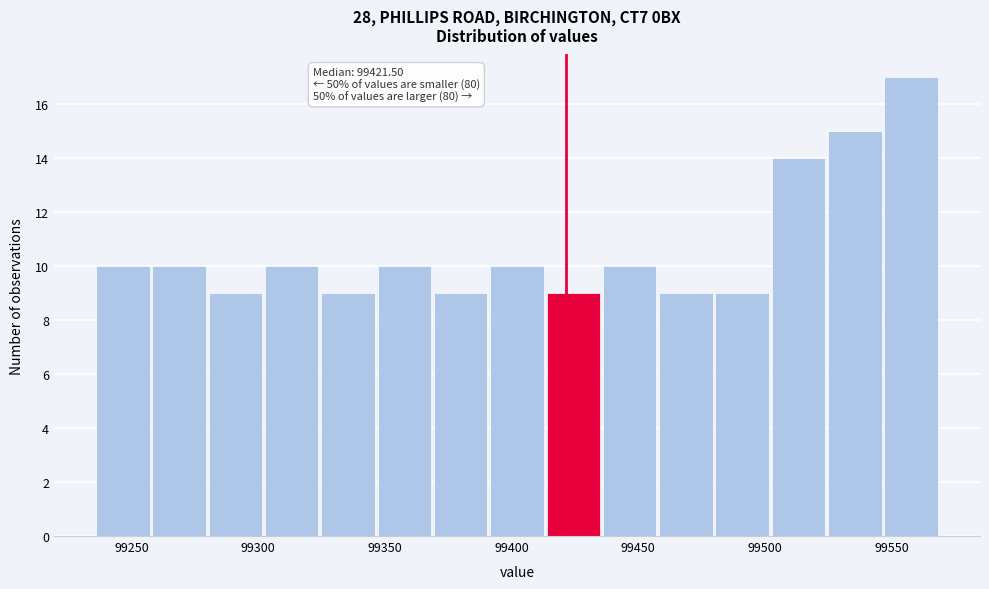

Which range on the x-axis has the tallest bar?

99545 to 99570